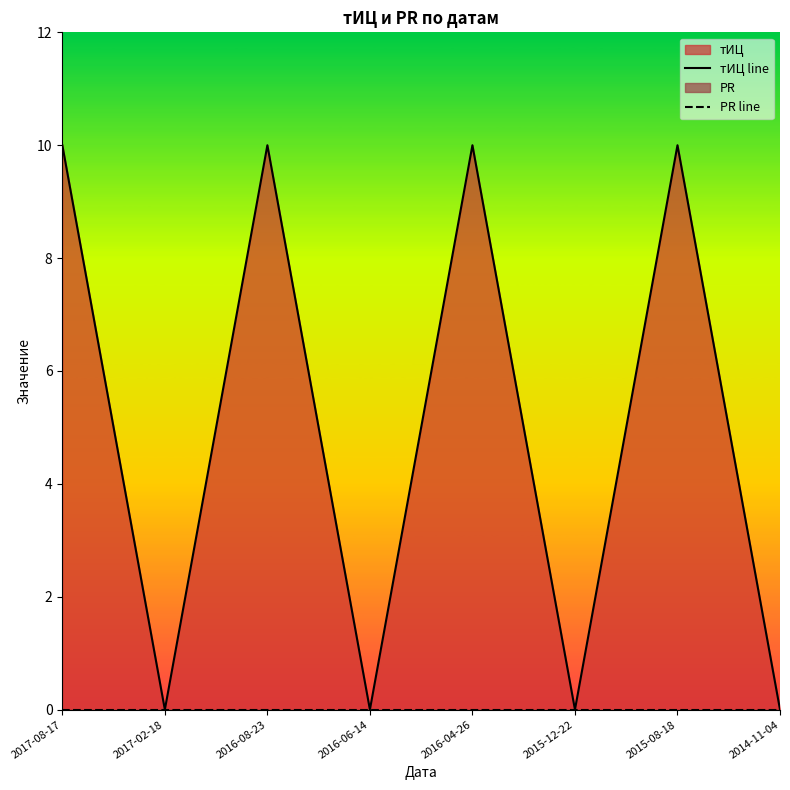

True or false: тИЦ line and PR line cross at least once.

False